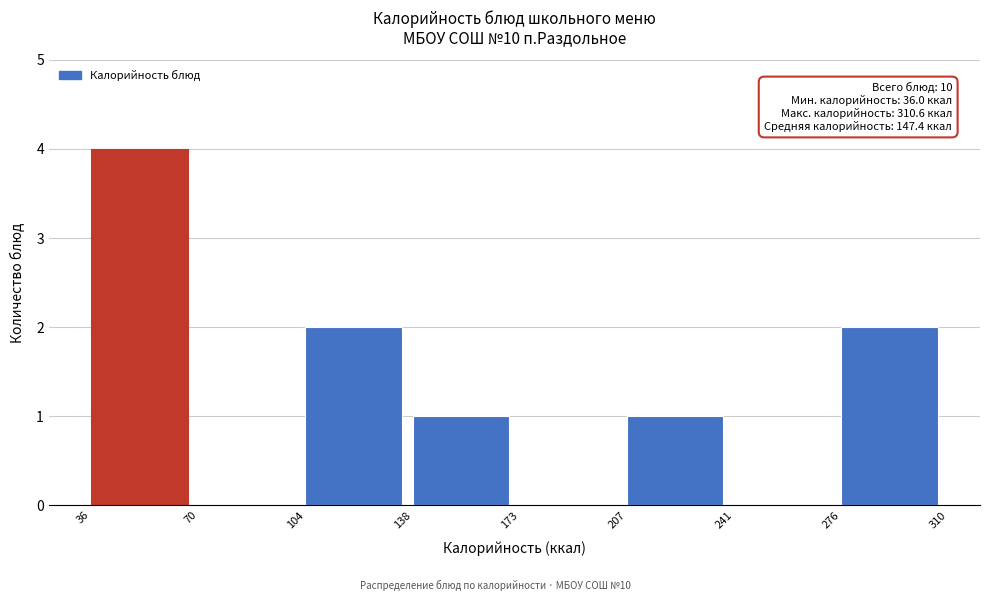

Which range on the x-axis has the tallest bar?

36 to 70